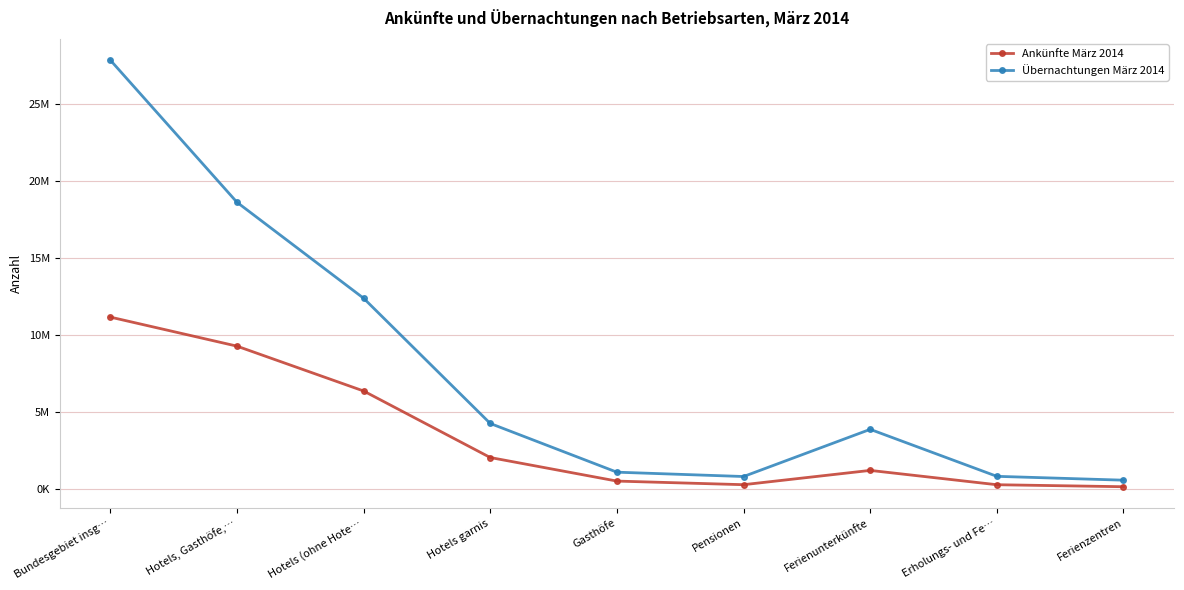

Reading left to right, what are all the values shown in this chart?

Ankünfte März 2014: 11173804	9290494	6381305	2066394	538322	304473	1231366	302204	172745
Übernachtungen März 2014: 27842357	18622288	12397104	4274915	1115722	834547	3893792	846742	597098